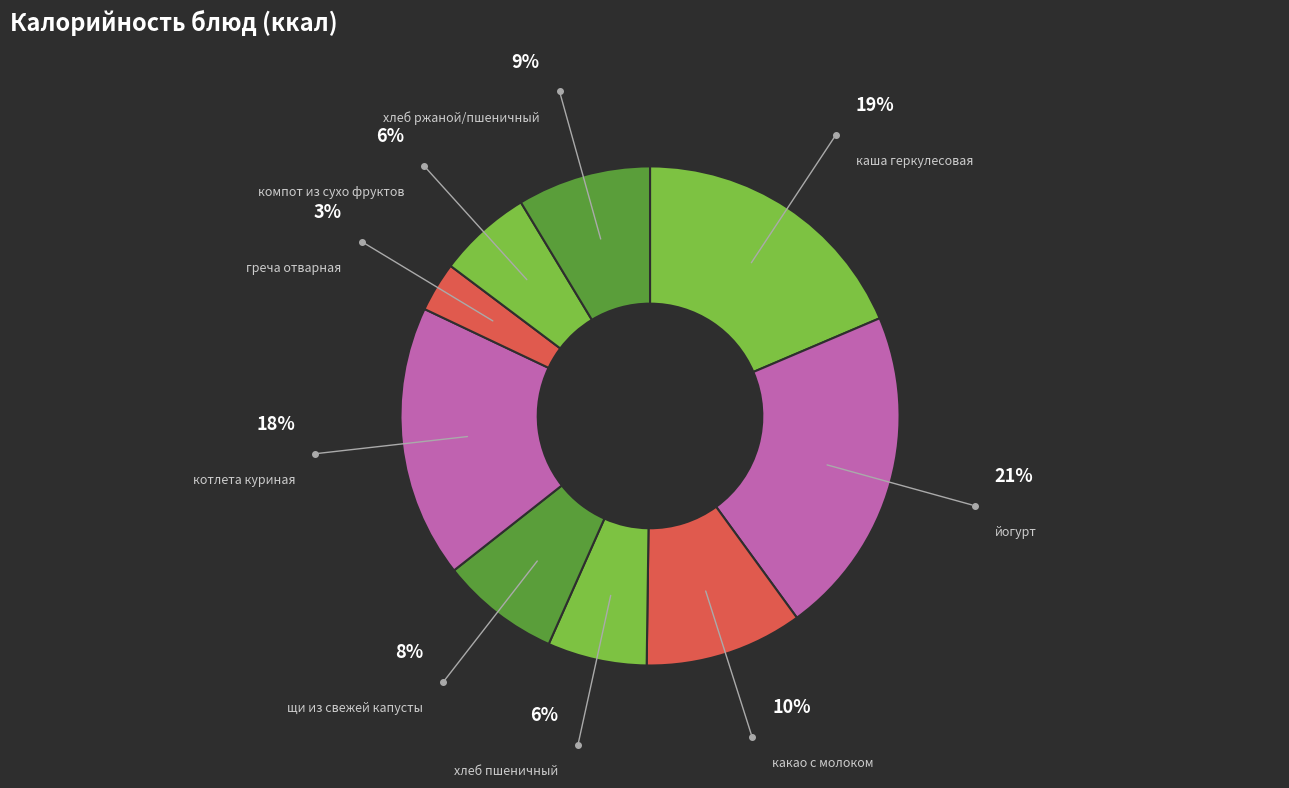

Is there any slice that represents more than half of the pie?

No